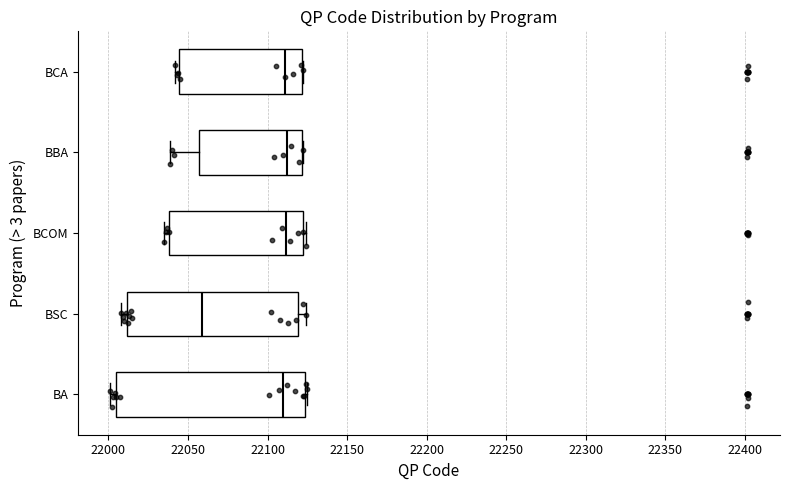

Which box has the furthest to the left median line?

BSC